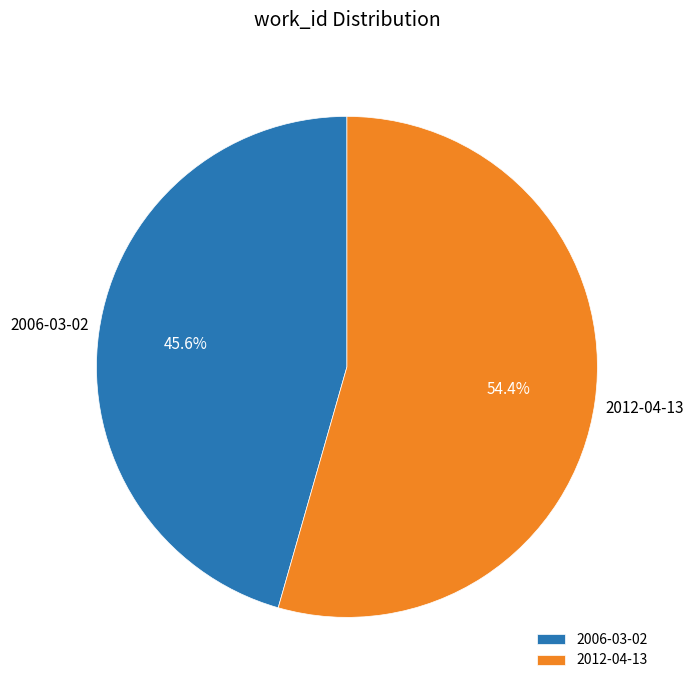

To the nearest percent, what is the difference between the 2012-04-13 and 2006-03-02 slice percentages?

9%